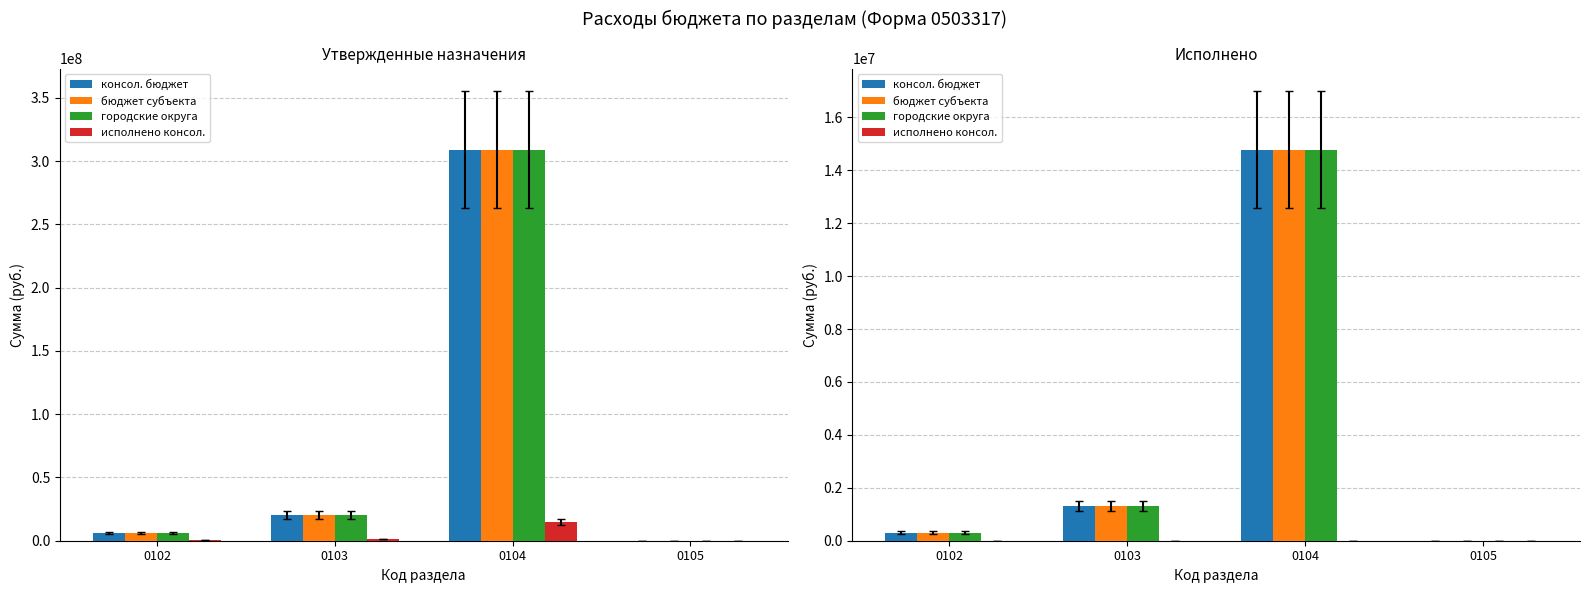

What is the difference between the maximum and minimum values in the консол. бюджет series?

14779888.2